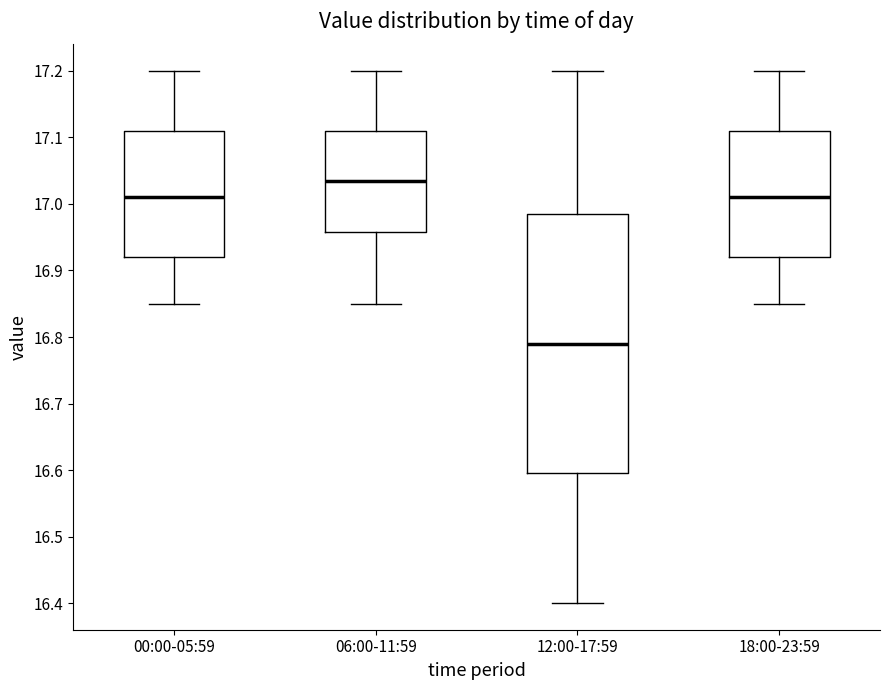

Reading left to right, read every box against the y-axis: the position of its median line, the range the box covers, and the ends of its whiskers. The values are not printed on the chart, so give them approximately, as read against the axis.

00:00-05:59: median 17.01, box 16.92 to 17.11, whiskers 16.85 to 17.20
06:00-11:59: median 17.04, box 16.96 to 17.11, whiskers 16.85 to 17.20
12:00-17:59: median 16.79, box 16.60 to 16.99, whiskers 16.40 to 17.20
18:00-23:59: median 17.01, box 16.92 to 17.11, whiskers 16.85 to 17.20